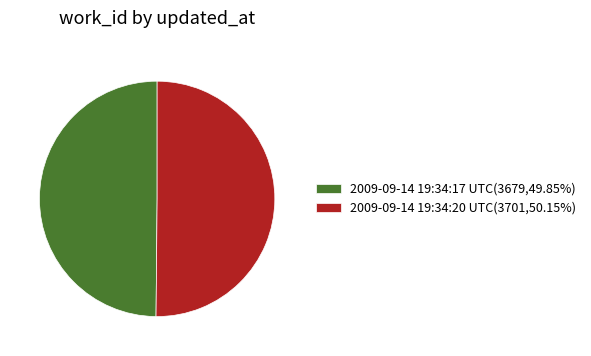

Approximately how many times larger is the value at 2009-09-14 19:34:17 UTC(3679,49.85%) compared to 2009-09-14 19:34:20 UTC(3701,50.15%)?

1.0